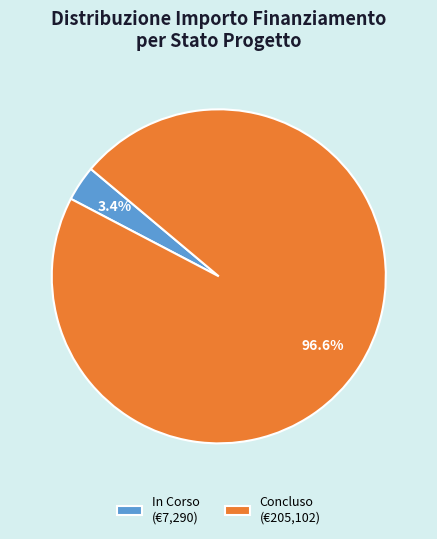

Is In Corso (€7,290) the majority of the pie?

No